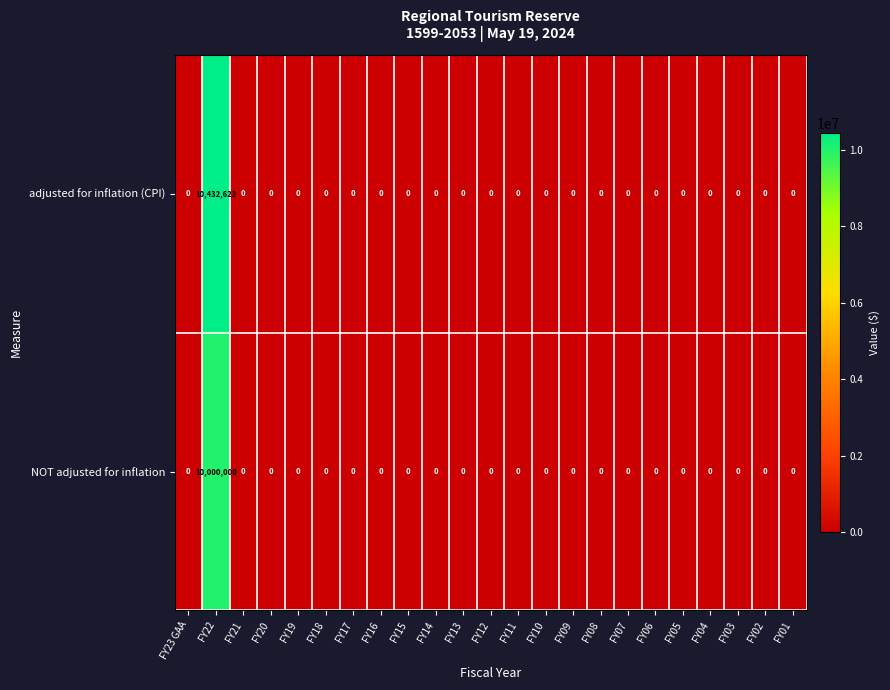

At how many categories does at least one series exceed 8945408?

1